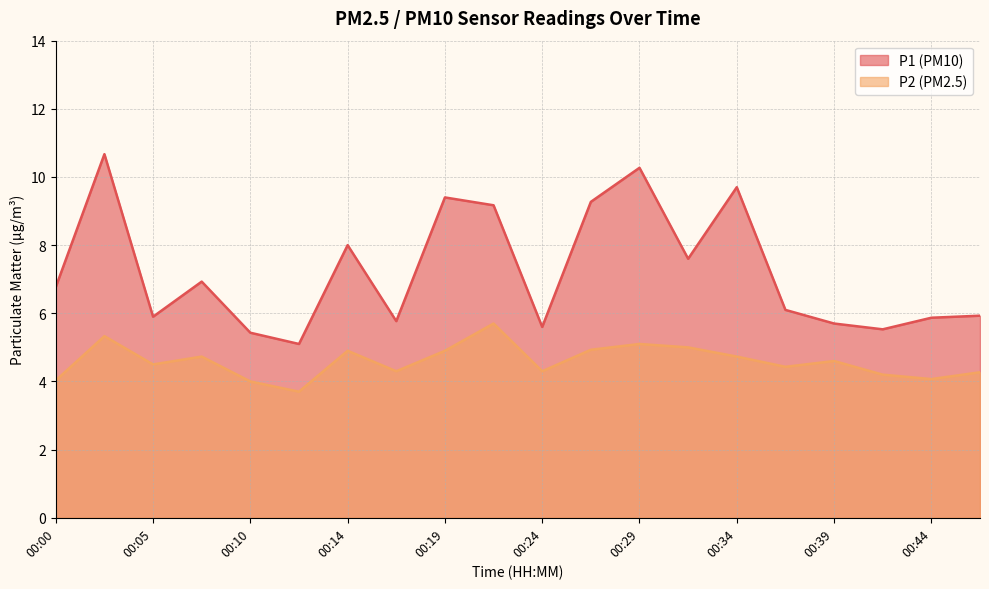

What is the average value of the P2 series?

4.6